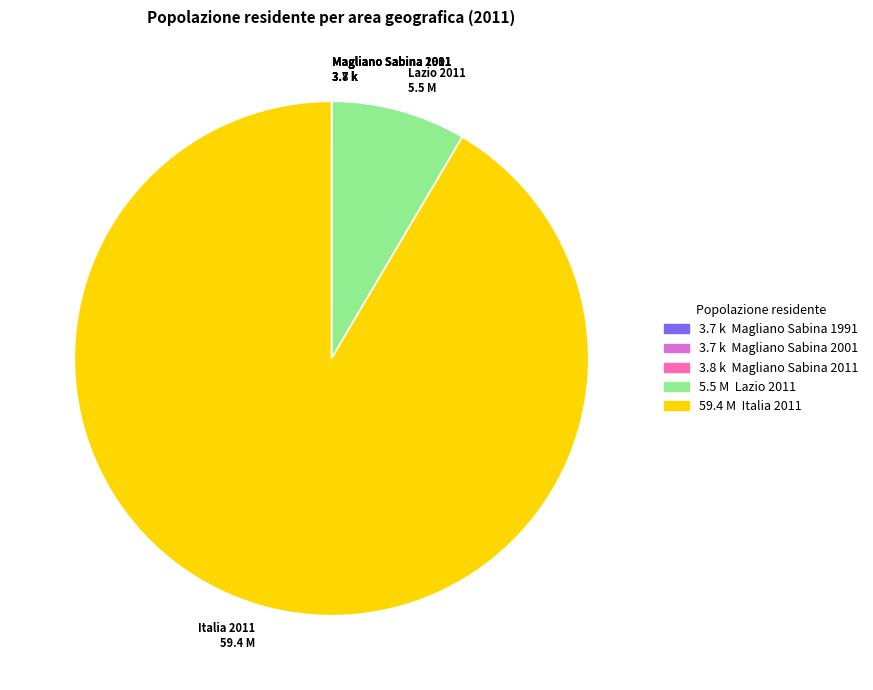

Which has a higher value, Lazio 2011 5.5 M or Italia 2011 59.4 M?

Italia 2011 59.4 M